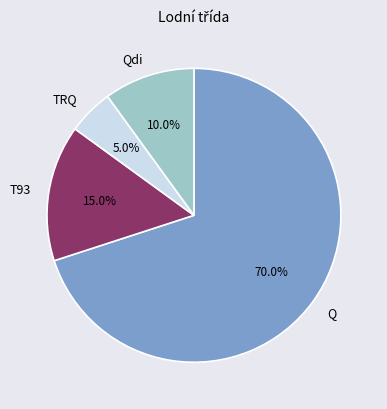

Which category accounts for the majority?

Q